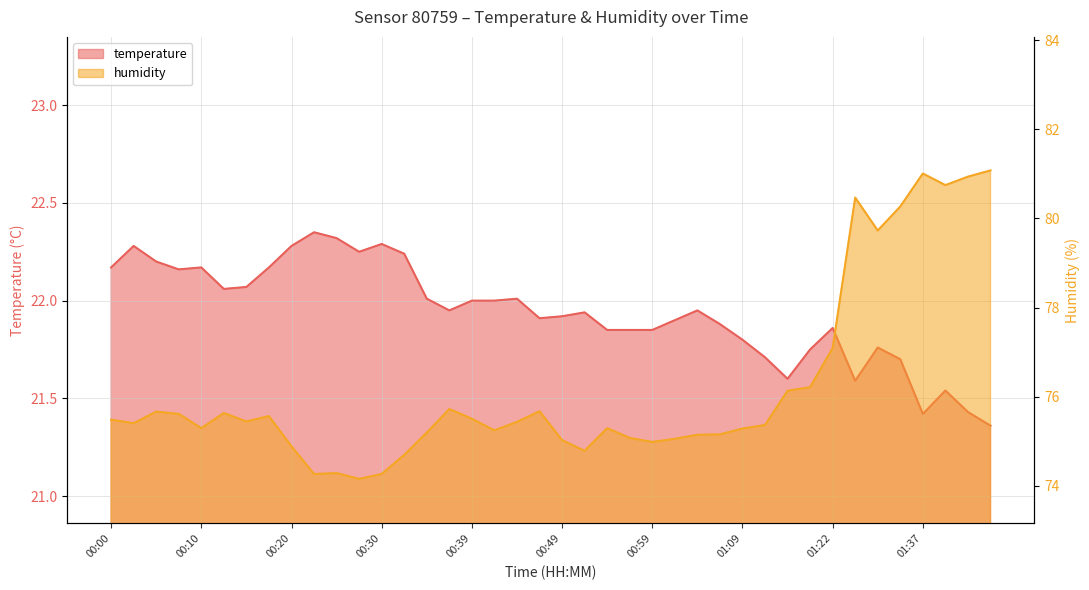

In temperature, how many points are higher than both neighbors (excluding endpoints)?

10